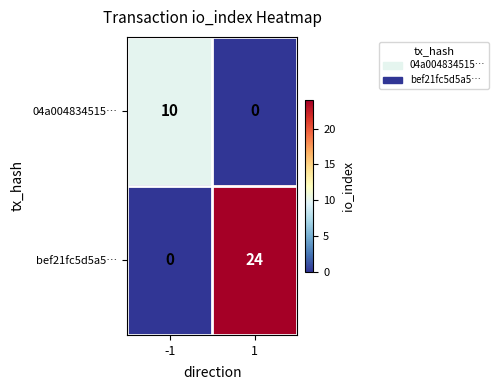

How many series are shown in this chart?

2